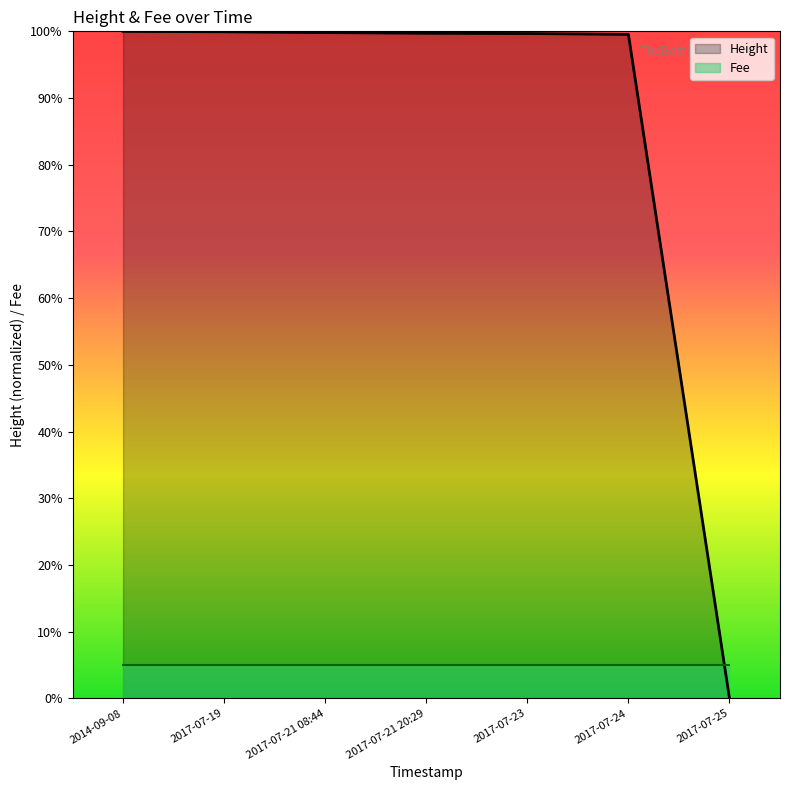

True or false: the data has more than 0 interior local peaks.

False